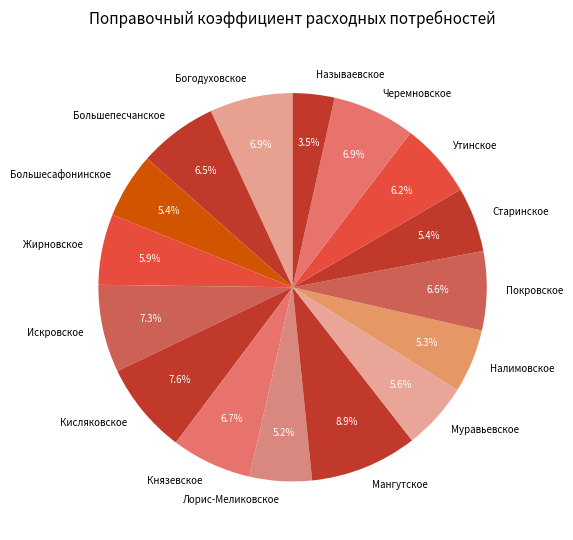

To the nearest percent, what is the difference between the Налимовское and Искровское slice percentages?

2%